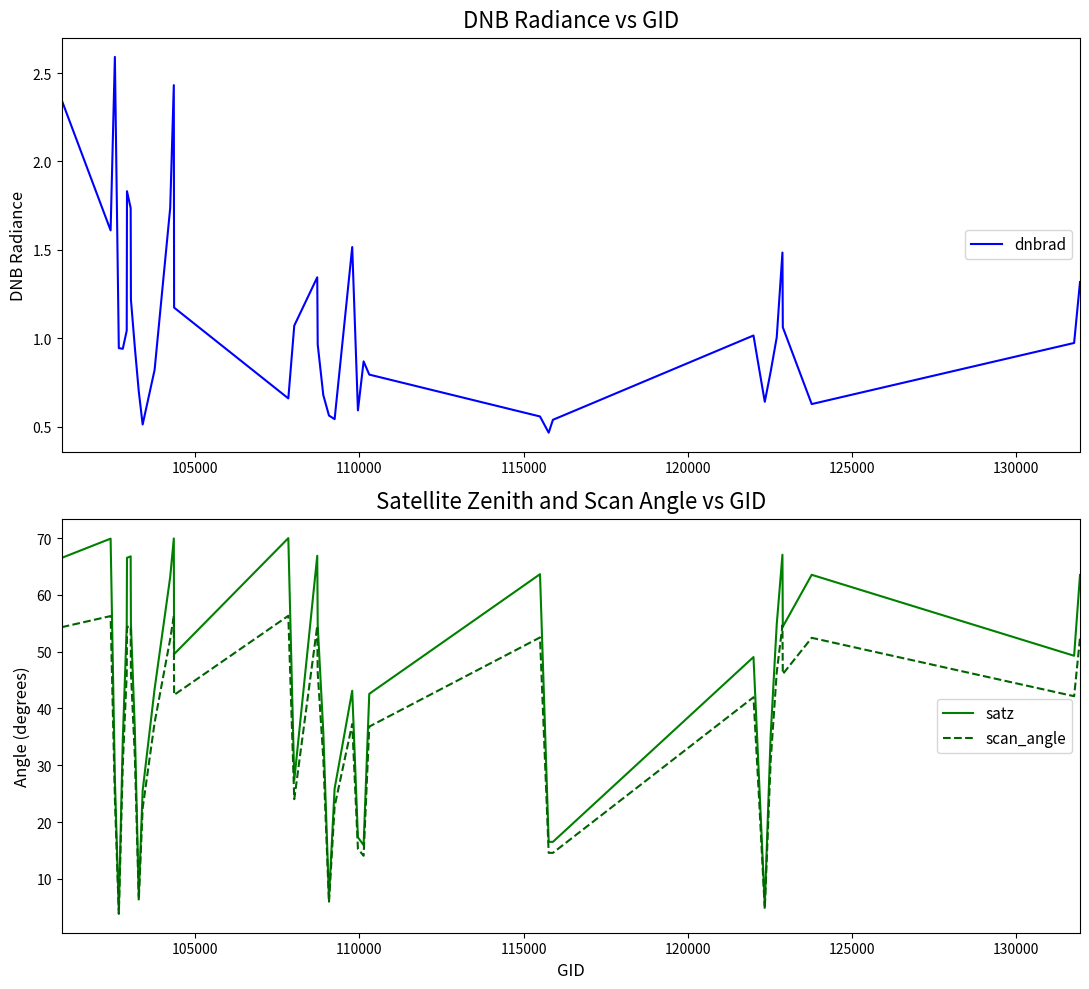

True or false: dnbrad has more than 2 interior local peaks.

True